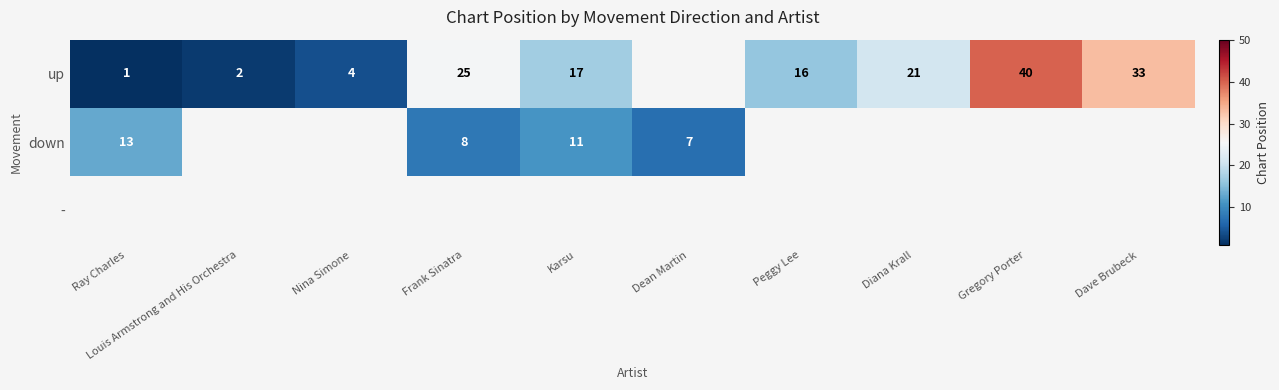

True or false: up has a value of 23 at Peggy Lee.

False